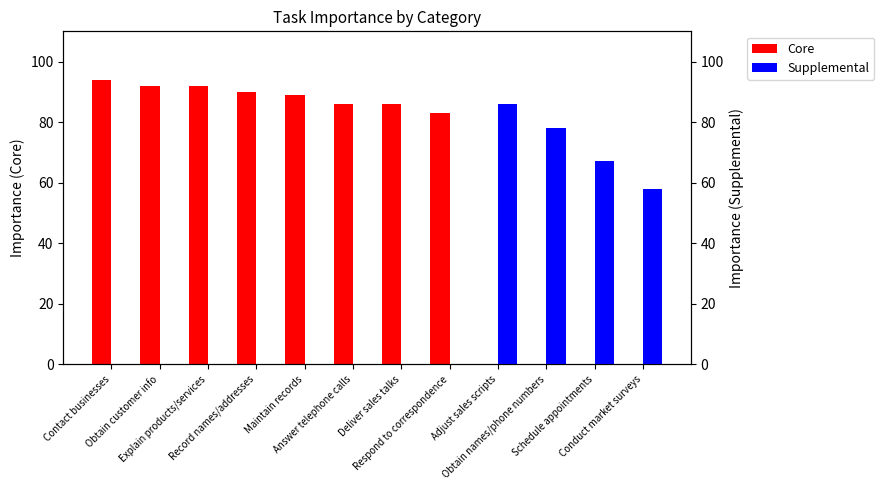

At how many categories does at least one series exceed 82?

9